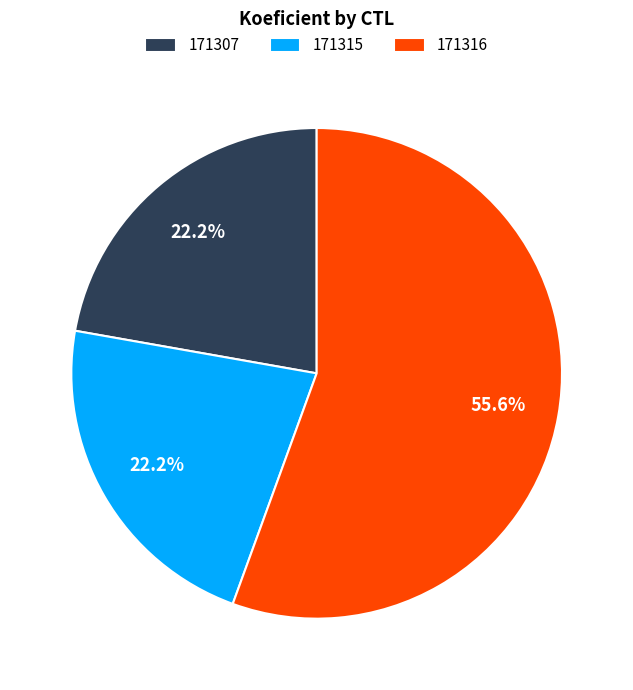

What is the majority slice?

171316